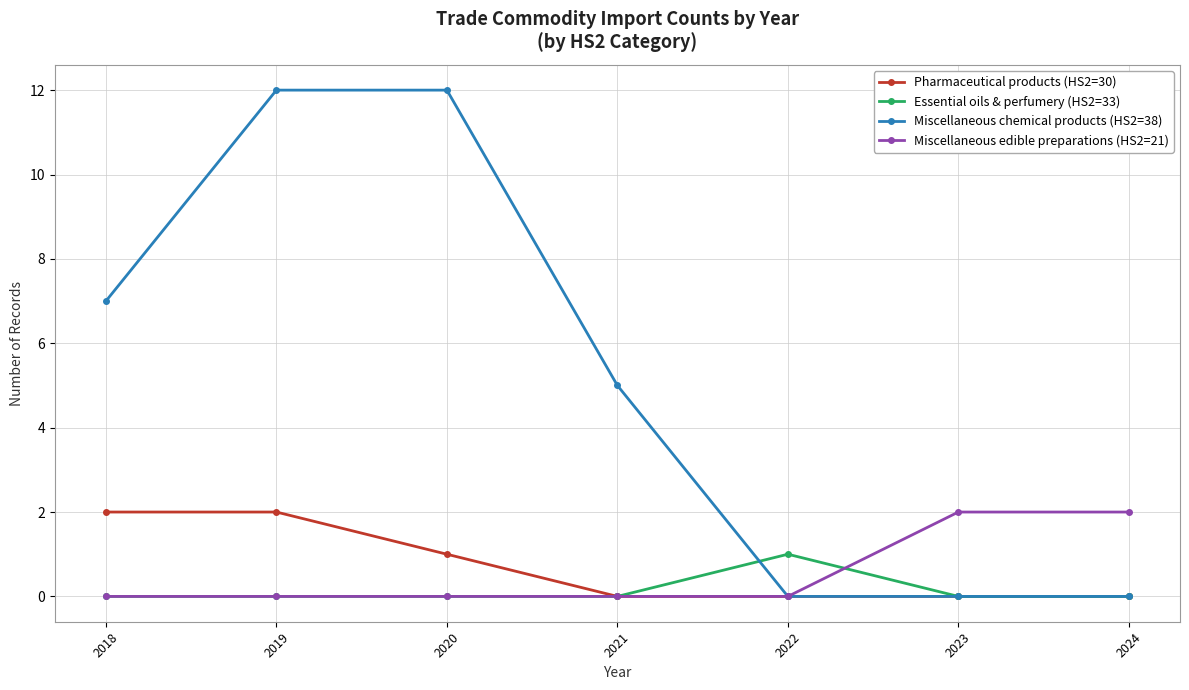

What is the difference between the highest and lowest values at 2019?

12